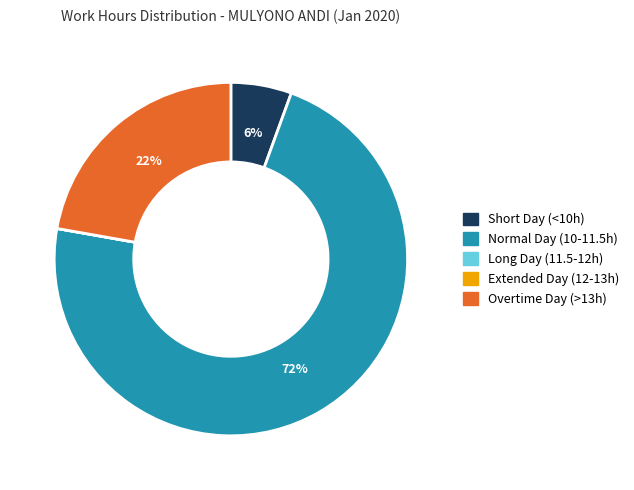

To the nearest percent, what is the difference between the largest and smallest slice percentages?

72%